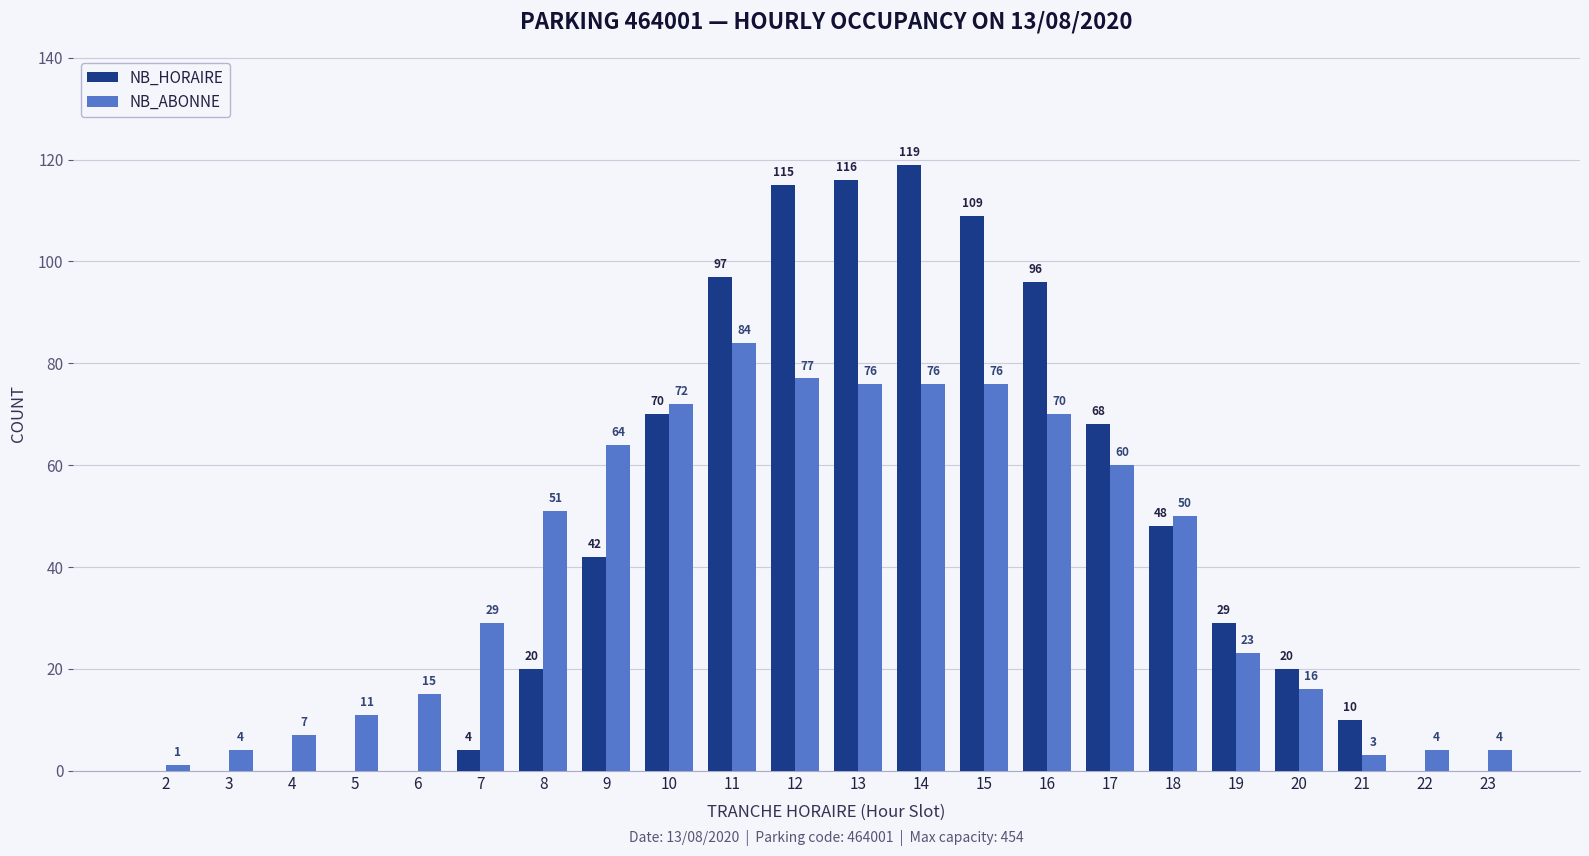

Are the bars grouped side by side (vs. stacked)?

Yes